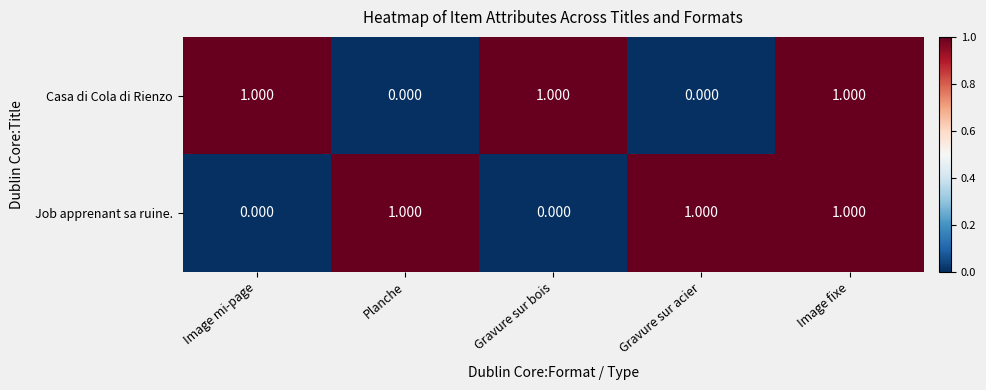

At which category is the sum across all series the highest?

Image fixe